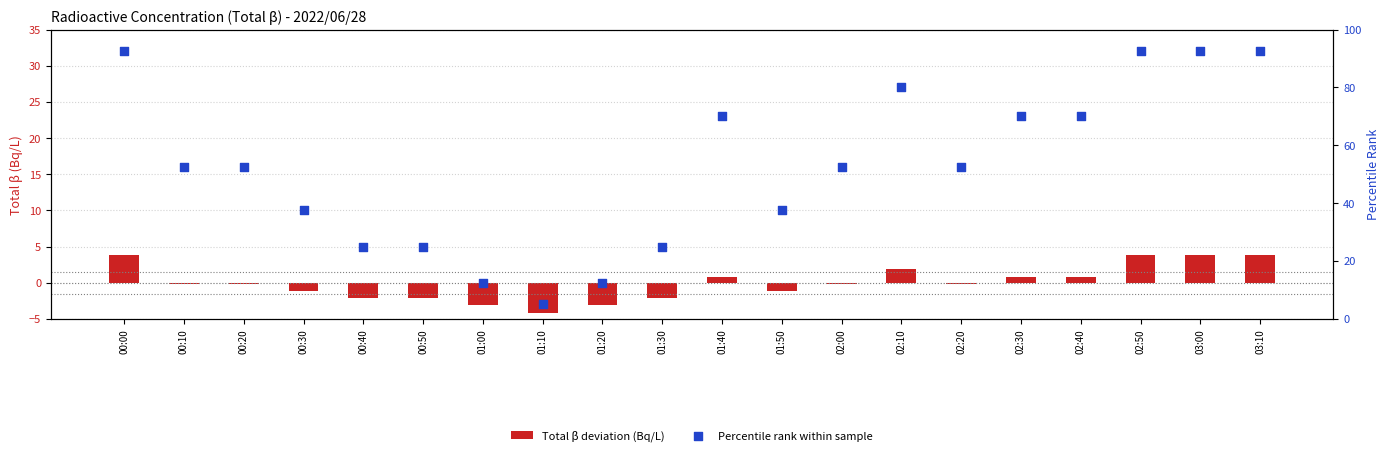

At how many categories does at least one series exceed 56?

8